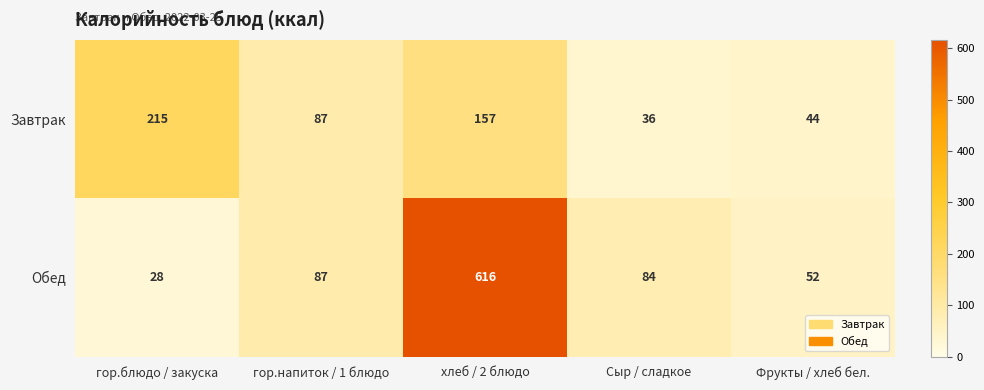

Where does the Обед series first go above 84?

гор.напиток / 1 блюдо